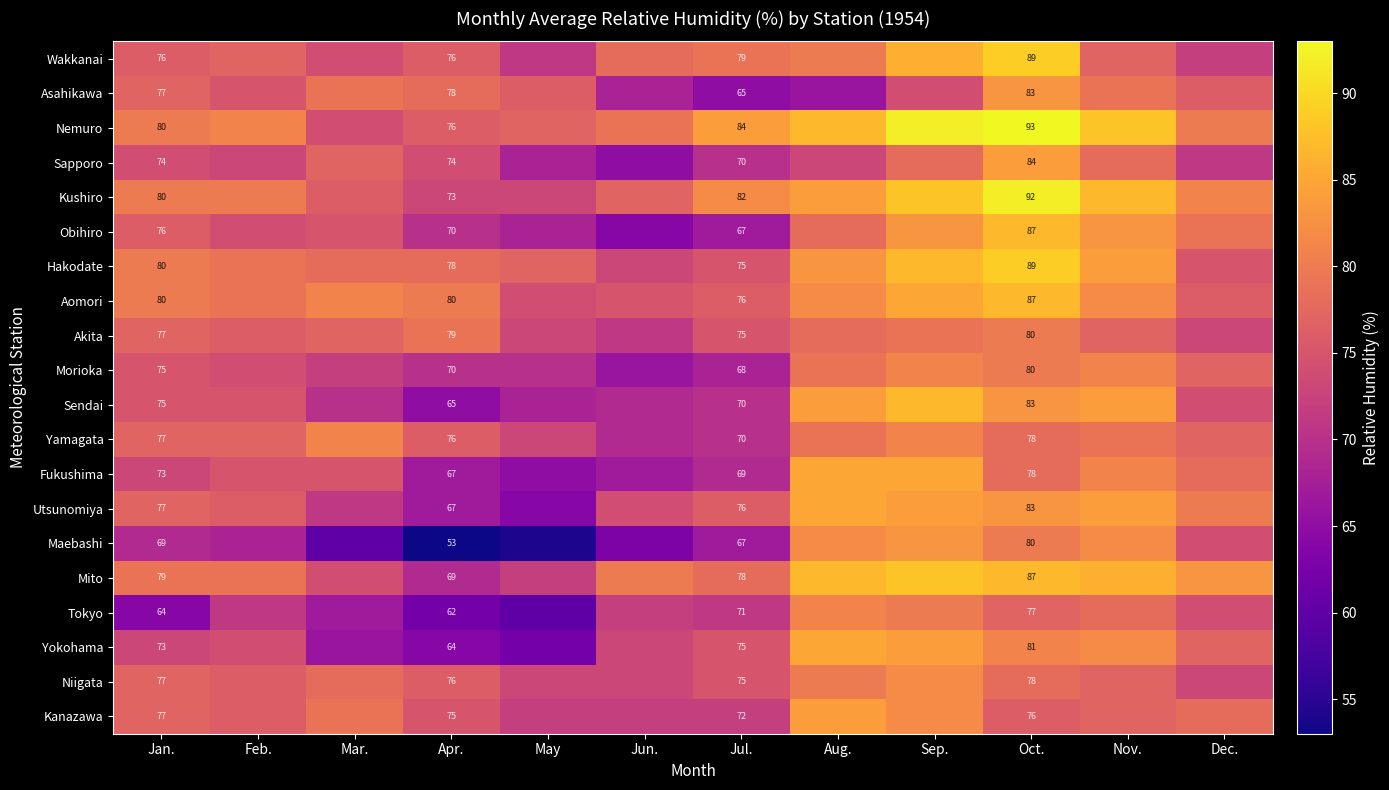

The Yamagata series shows 127 at Oct.. True or false?

False